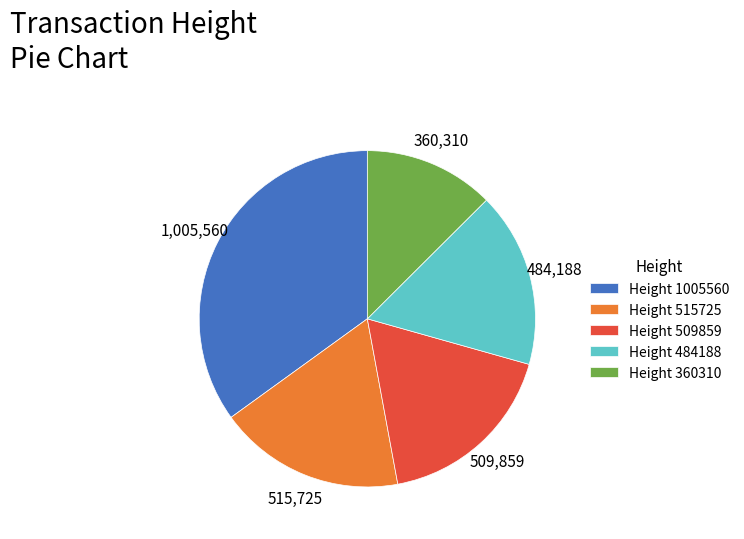

Is it true that Height 515725 is 18% of the pie?

True